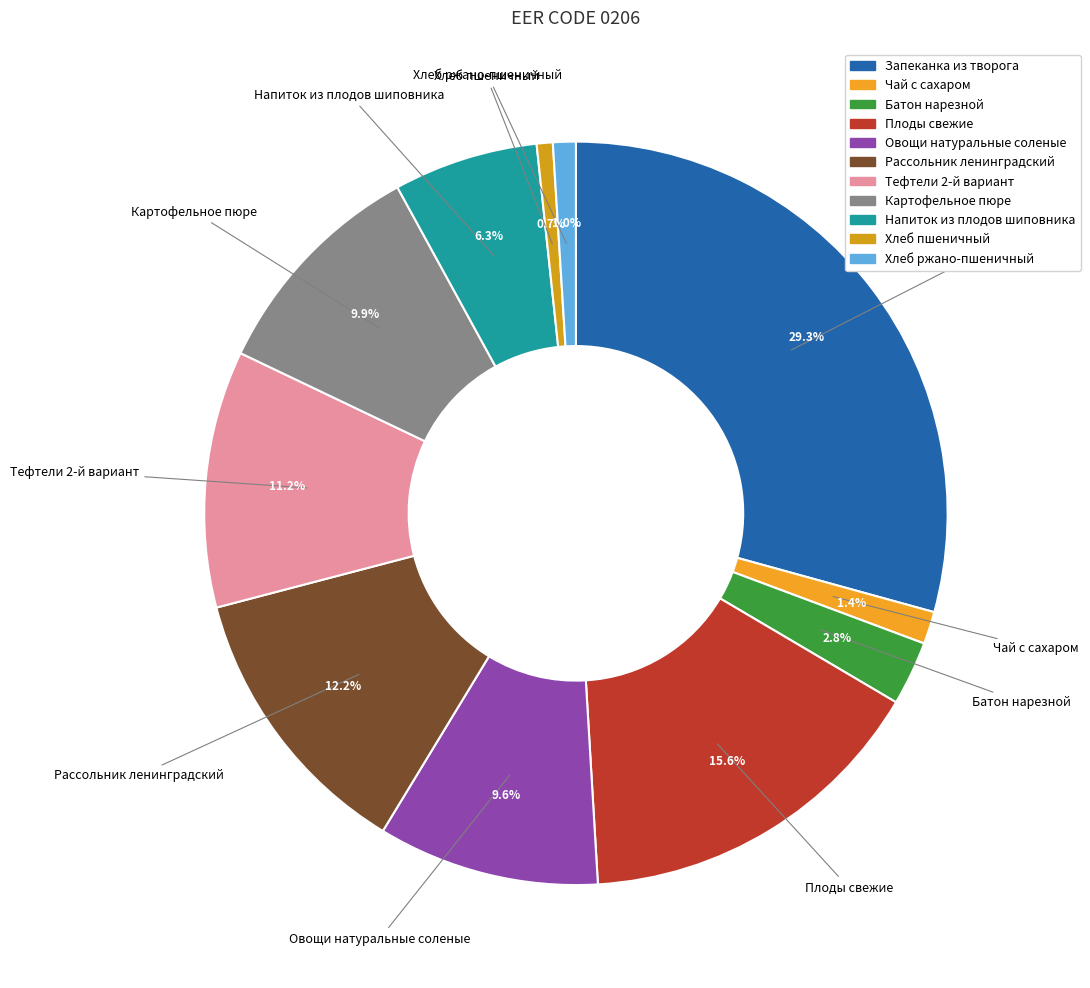

What percentage do Запеканка из творога and Батон нарезной together represent?

32.1%